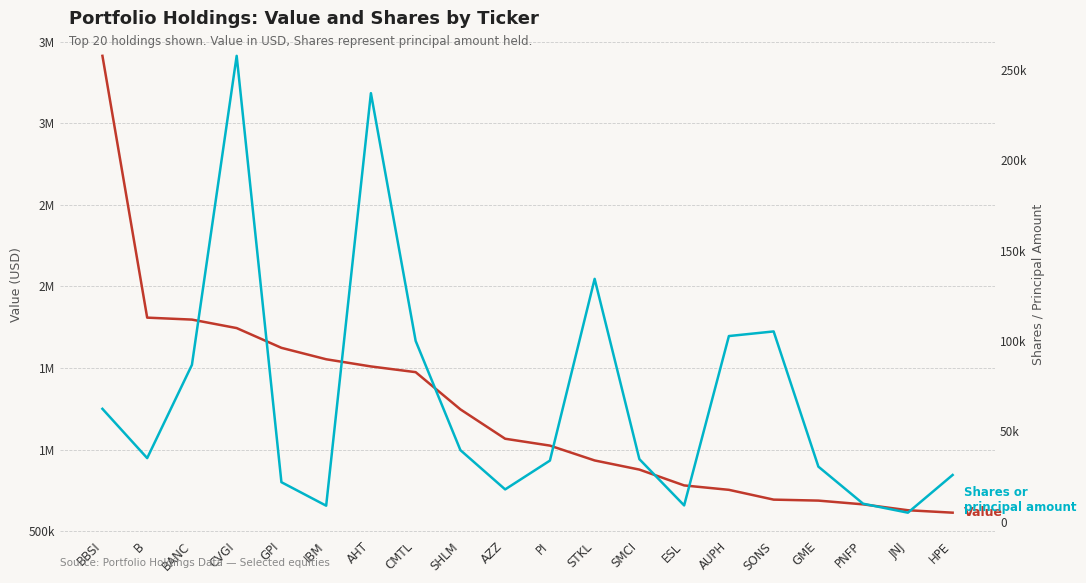

What is the total value across all series at STKL?

1068354